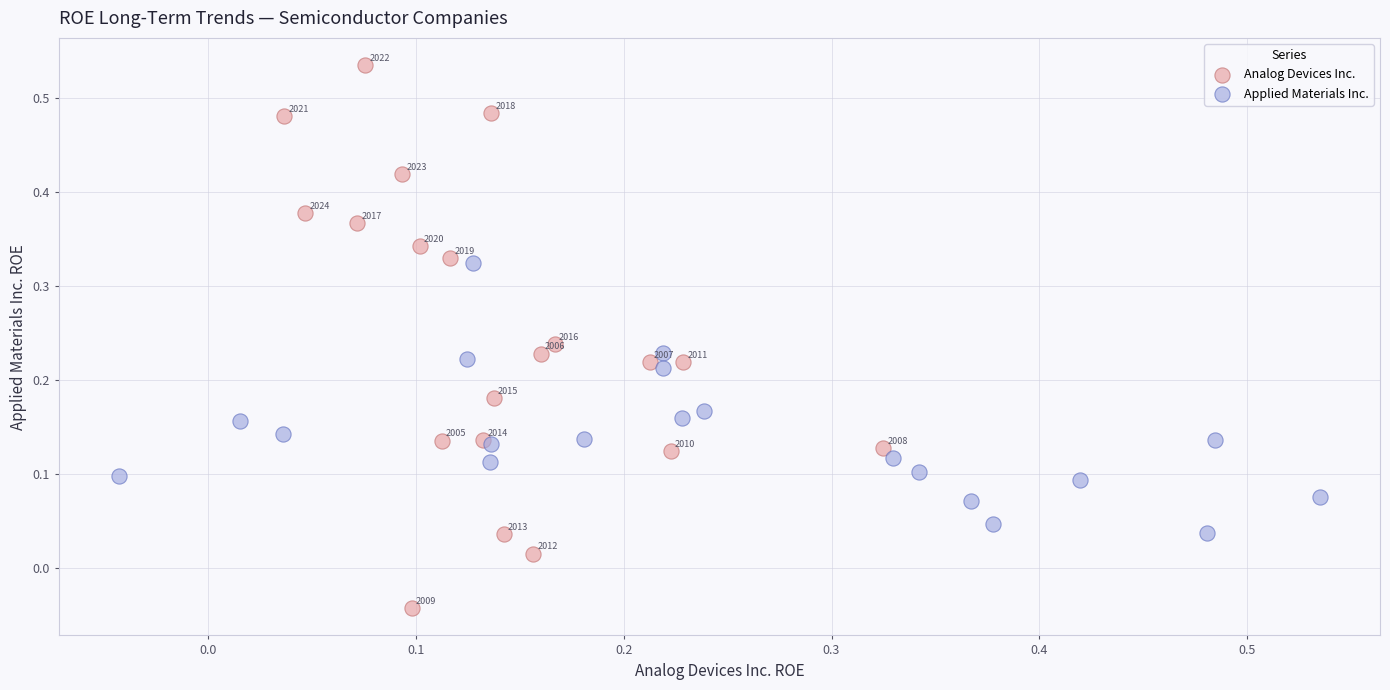

Which series has the largest Y range (max minus min)?

Analog Devices Inc.